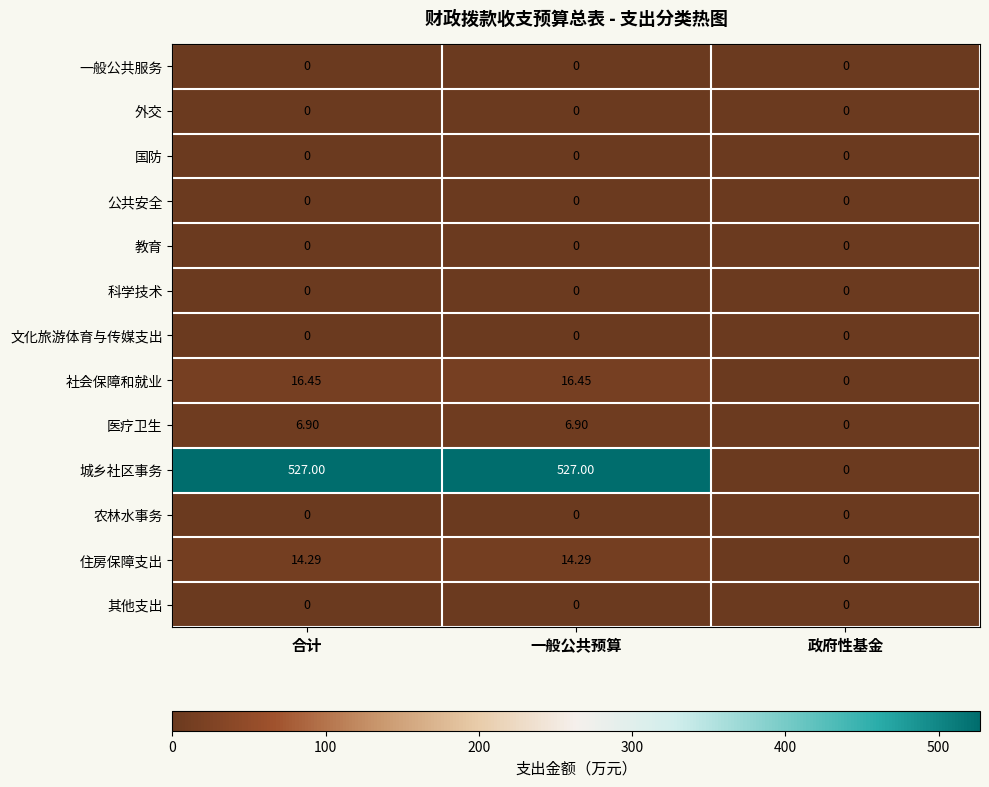

At how many categories does at least one series exceed 270?

2